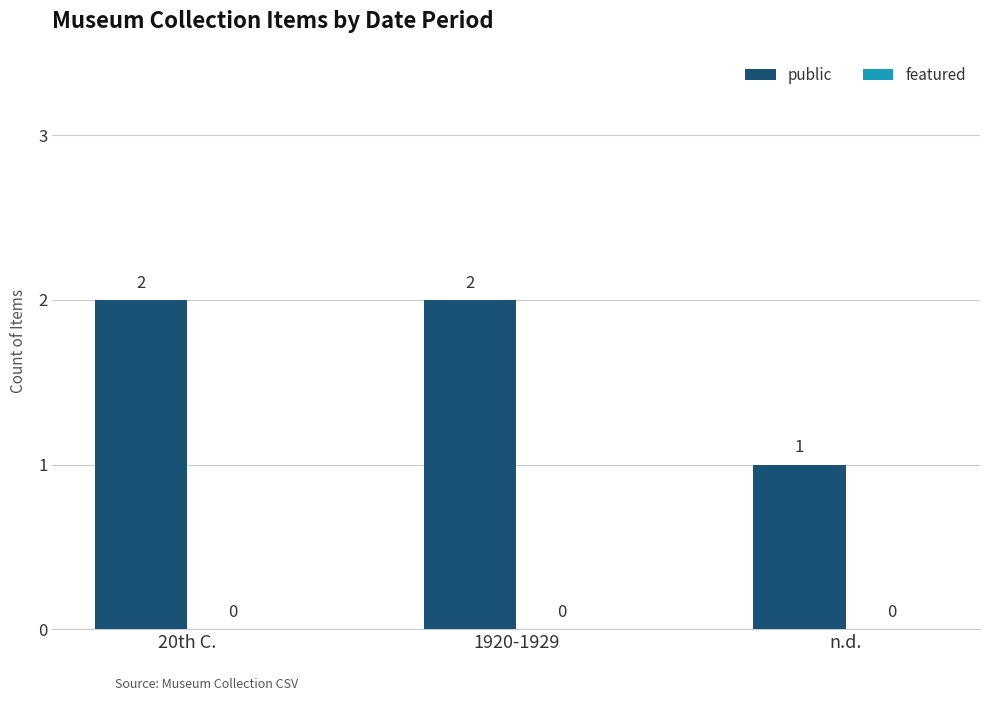

What position from the right is n.d.?

1